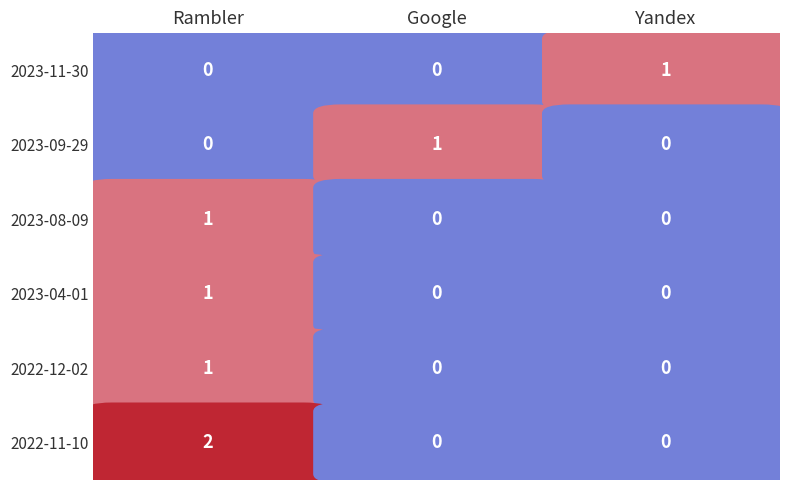

Rank the categories by 2022-11-10 value from lowest to highest.

1, 2, 0